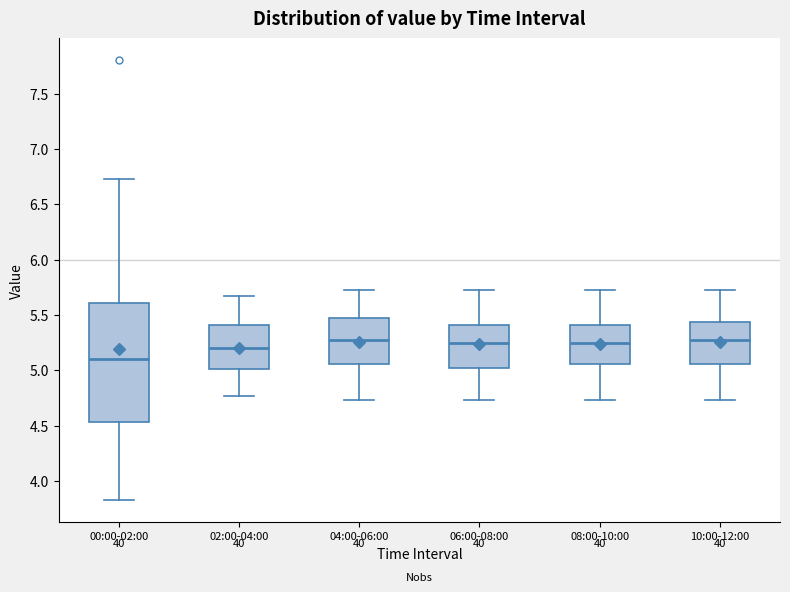

Where is the lower edge of the box for 06:00-08:00 on the y-axis? The values are not printed on the chart, so give them approximately, as read against the axis.

5.00